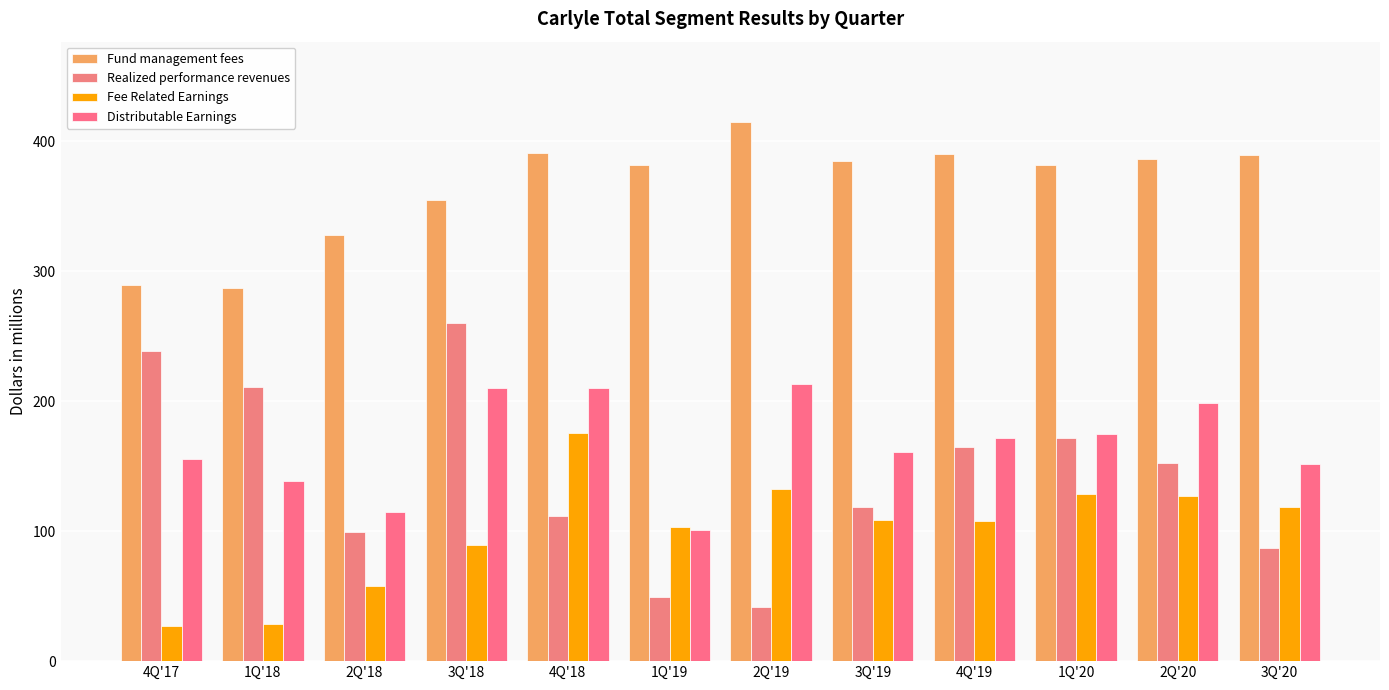

At which label does Fund management fees reach its peak?

2Q'19